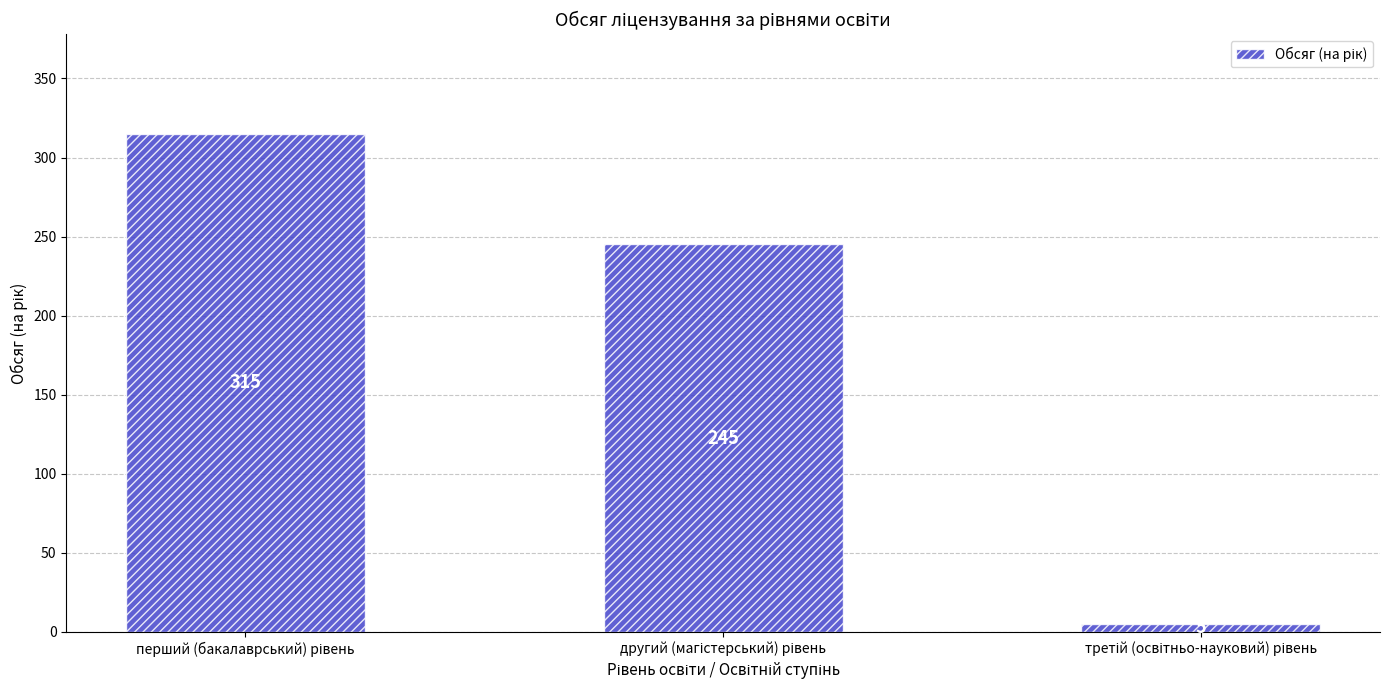

Count the values in the range 5 to 315.

3